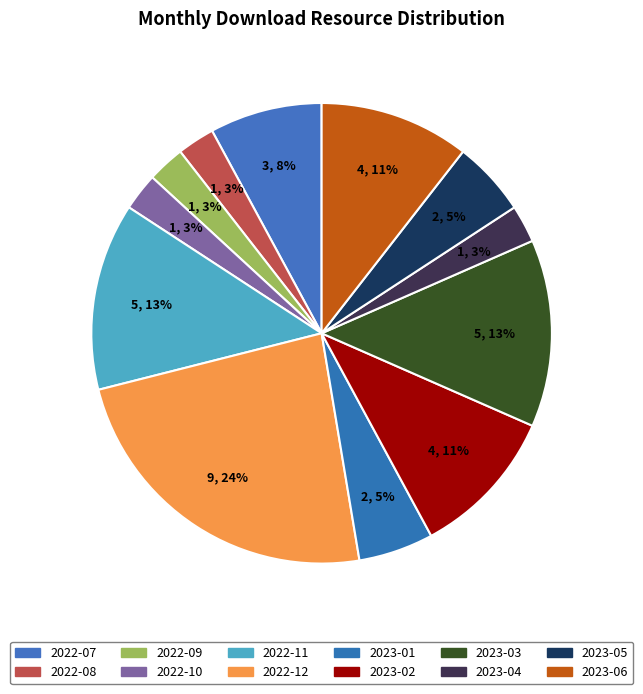

The 2023-02 slice represents 1% of the pie. True or false?

False